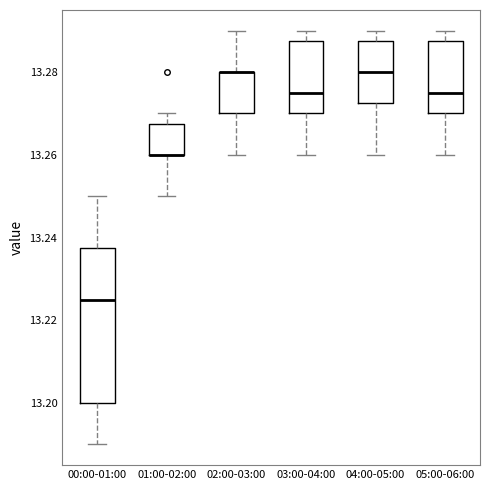

Which box is the tallest, from its lower edge to its upper edge?

00:00-01:00